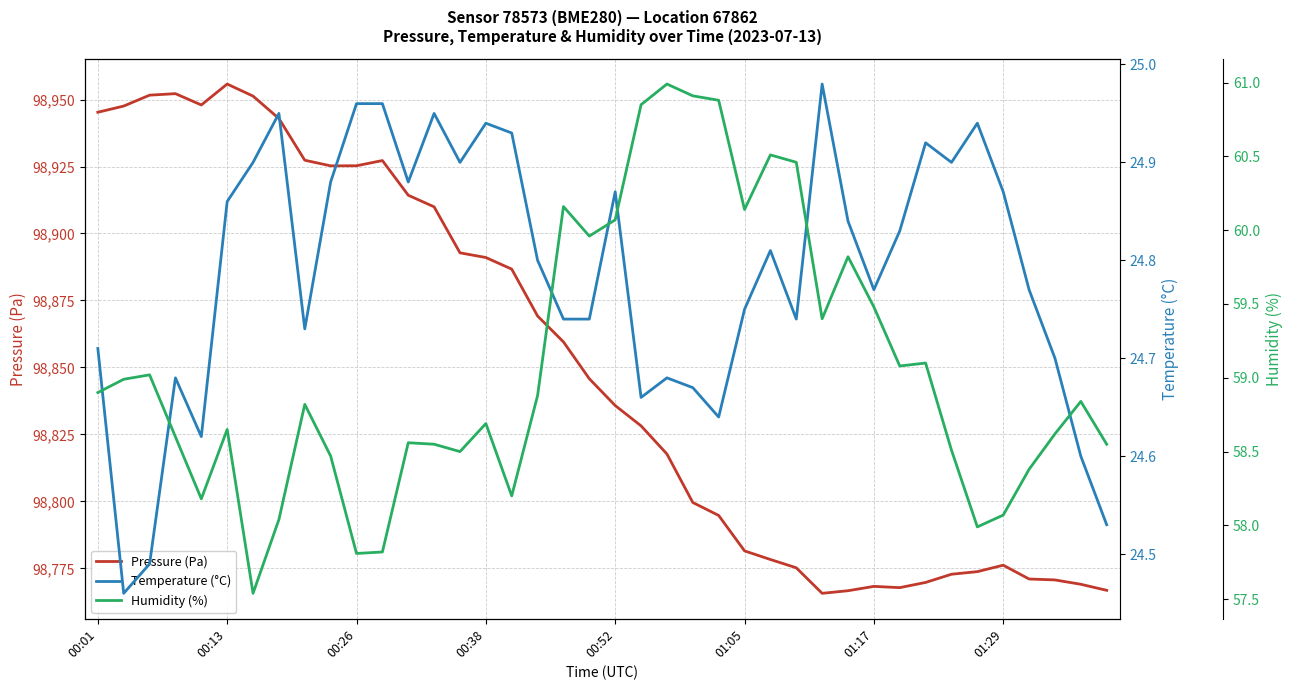

At 32, list the series in order from largest to smallest.

Pressure (Pa), Humidity (%), Temperature (°C)